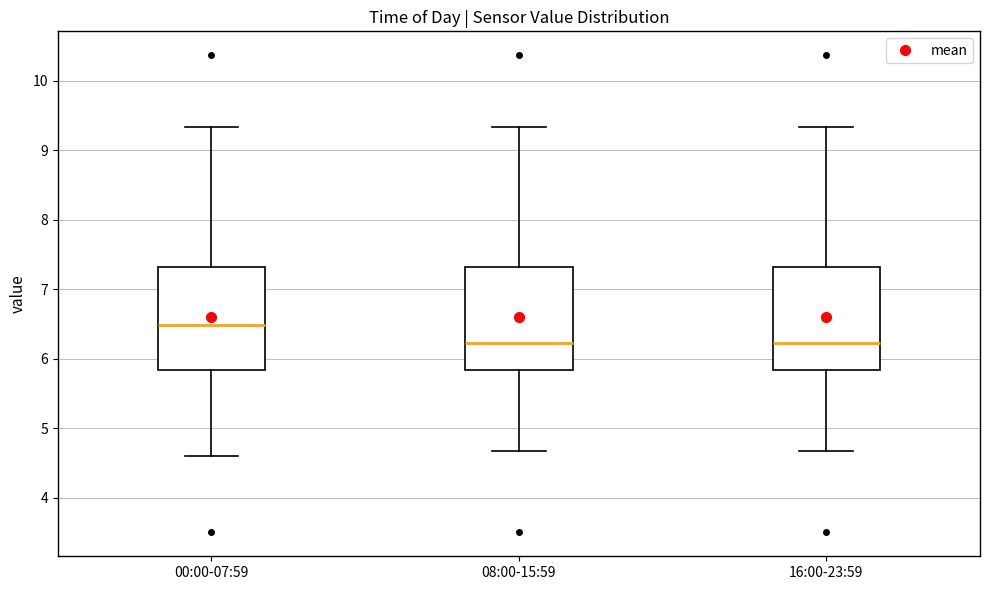

Reading left to right, transcribe this box plot: for each box, give where its median line is, the range the box spans, and where its two whiskers end, as read against the y-axis. The values are not printed on the chart, so give them approximately, as read against the axis.

00:00-07:59: median 6.5, box 5.8 to 7.3, whiskers 4.6 to 9.3
08:00-15:59: median 6.2, box 5.8 to 7.3, whiskers 4.7 to 9.3
16:00-23:59: median 6.2, box 5.8 to 7.3, whiskers 4.7 to 9.3